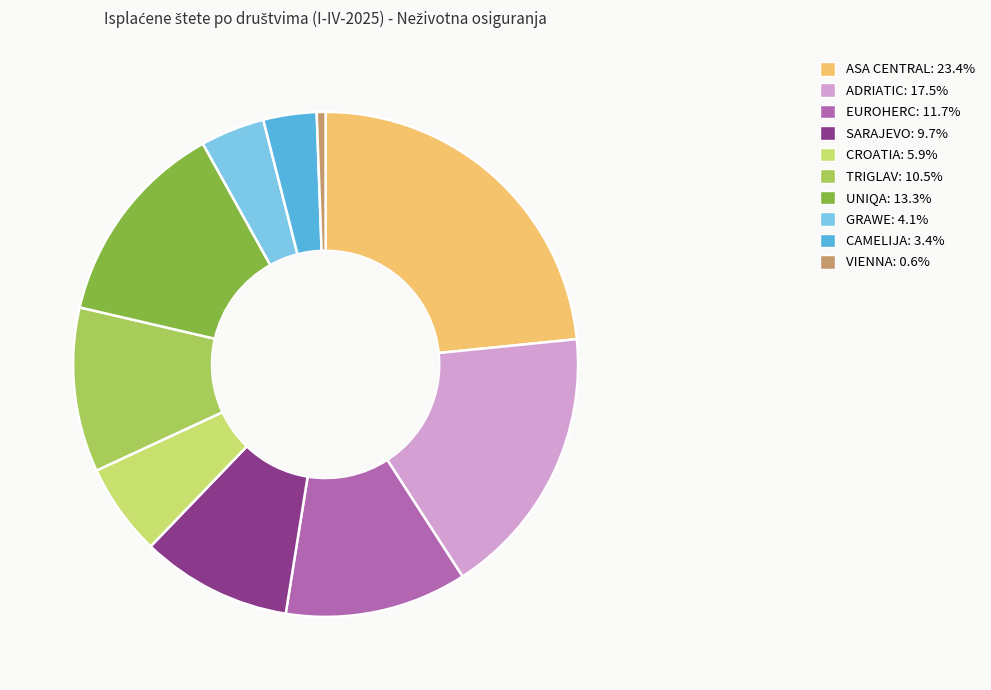

The ADRIATIC slice represents 17% of the pie. True or false?

True